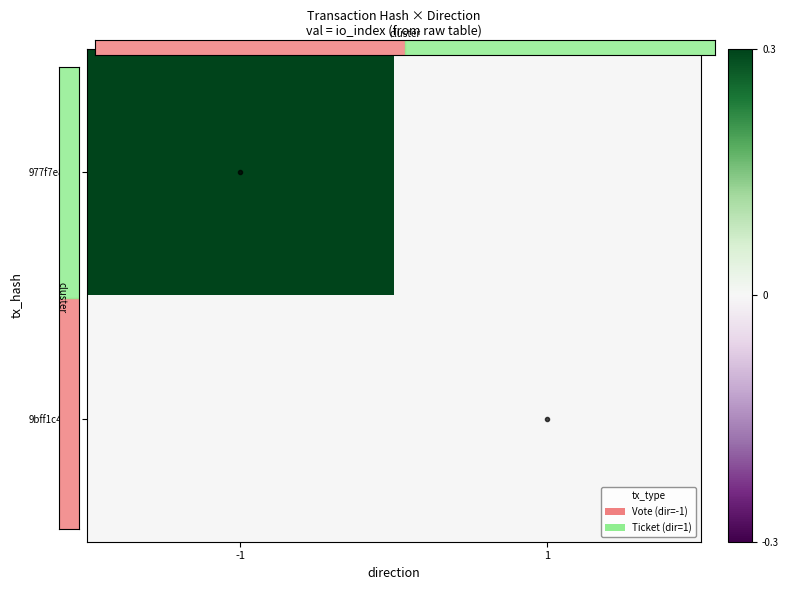

How many series are shown in this chart?

2